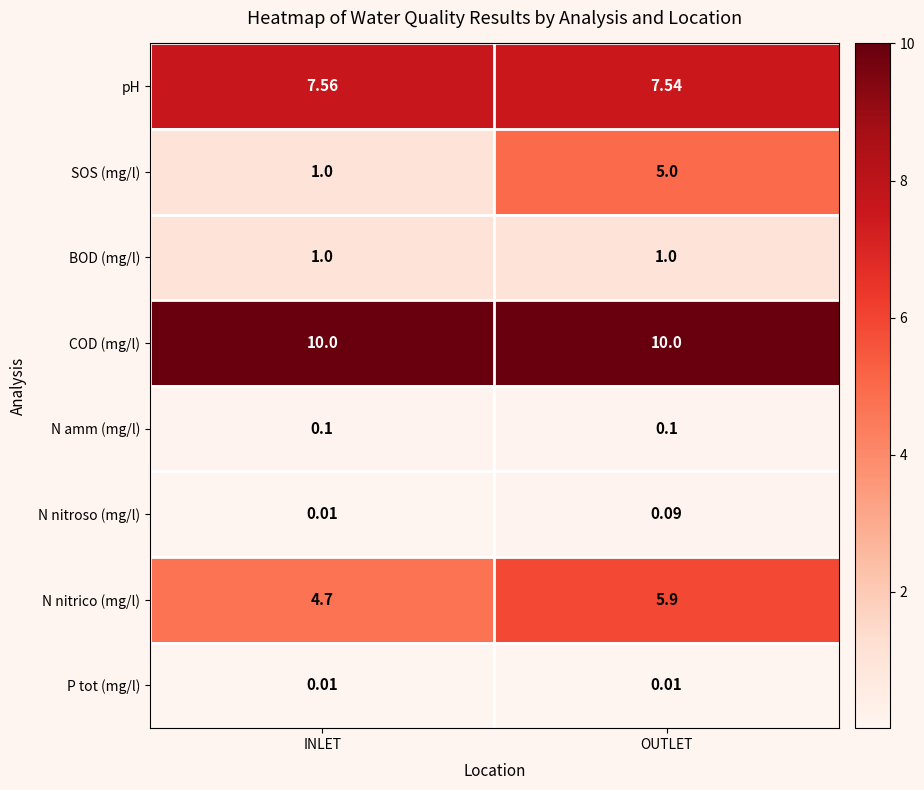

At which label is N nitroso (mg/l) closest to 0?

INLET